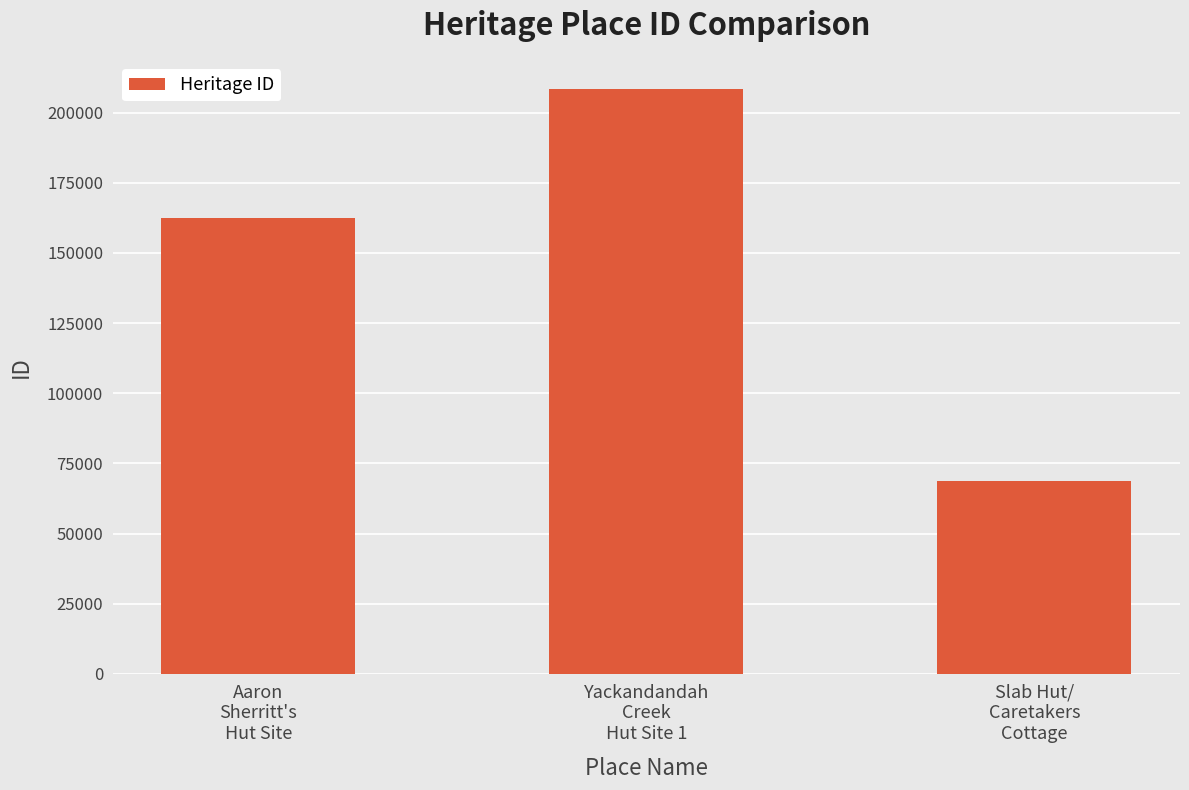

Which category has the lowest value across all series?

Slab Hut/
Caretakers
Cottage